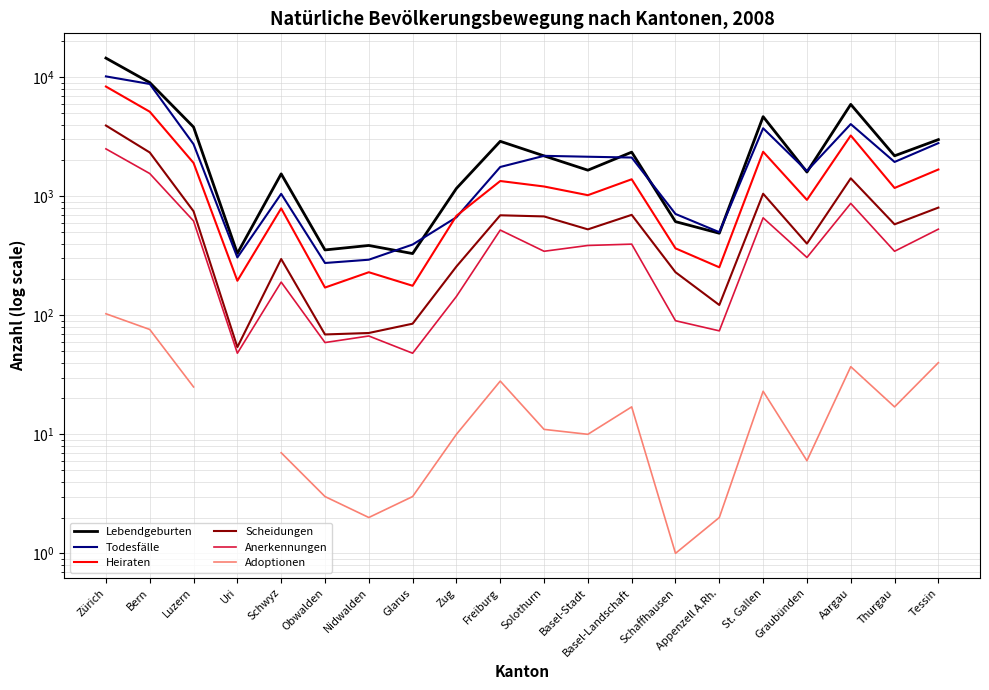

Is it true that Scheidungen equals 4101.3 at Bern?

False